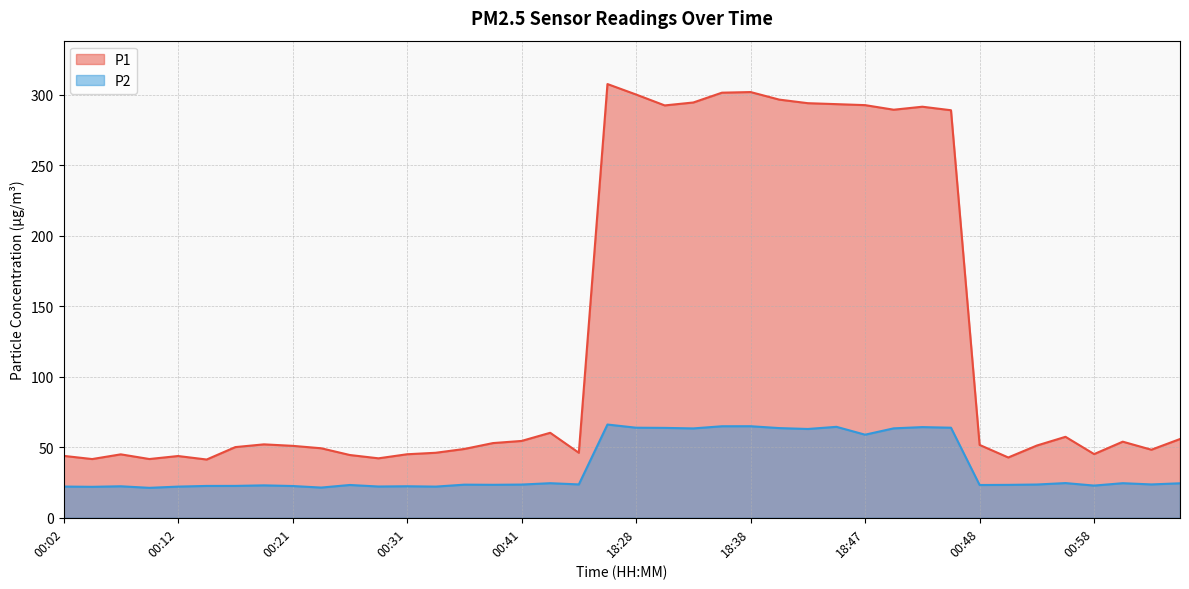

Where does the P1 series first go above 52?

00:19